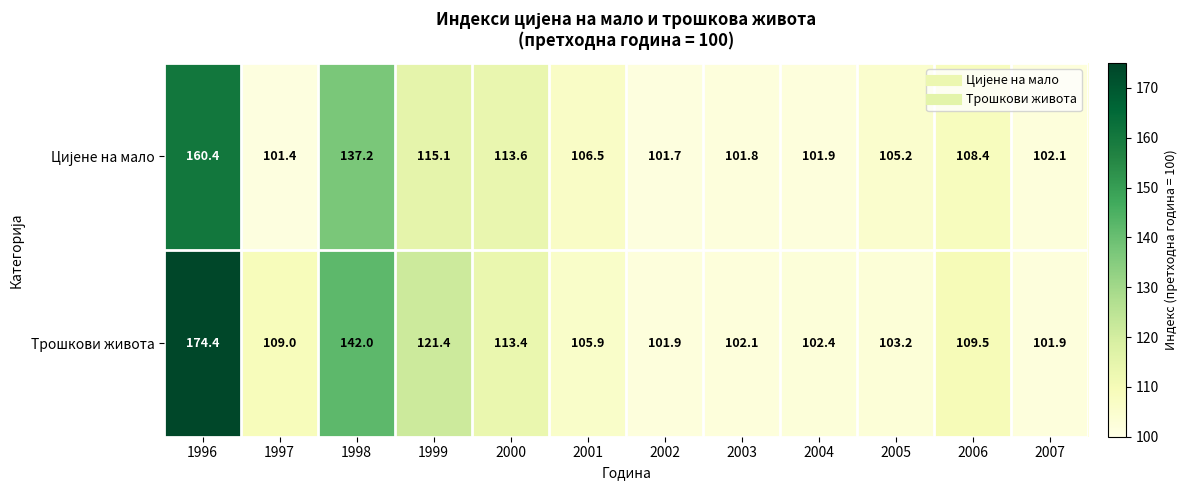

Which series has the largest total across all categories?

Трошкови живота